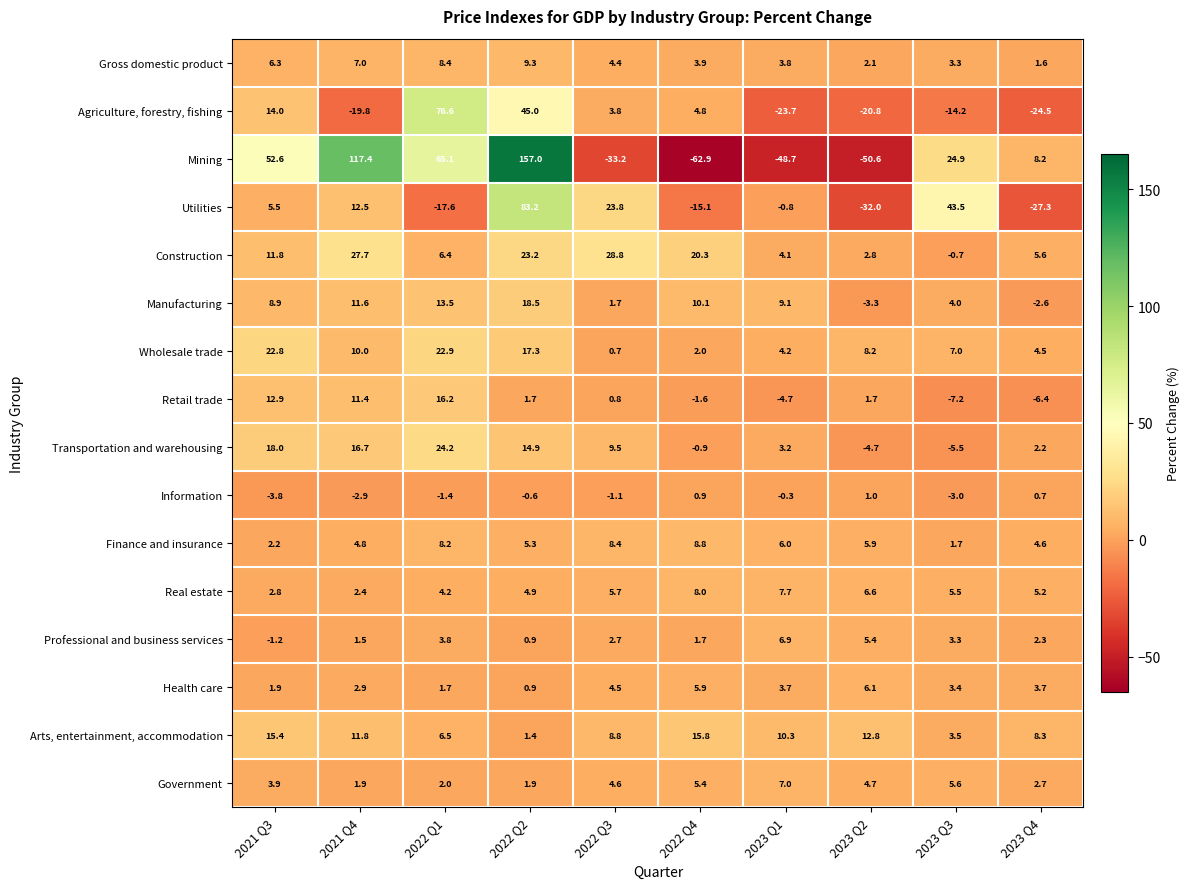

How many data points does each series have?

10